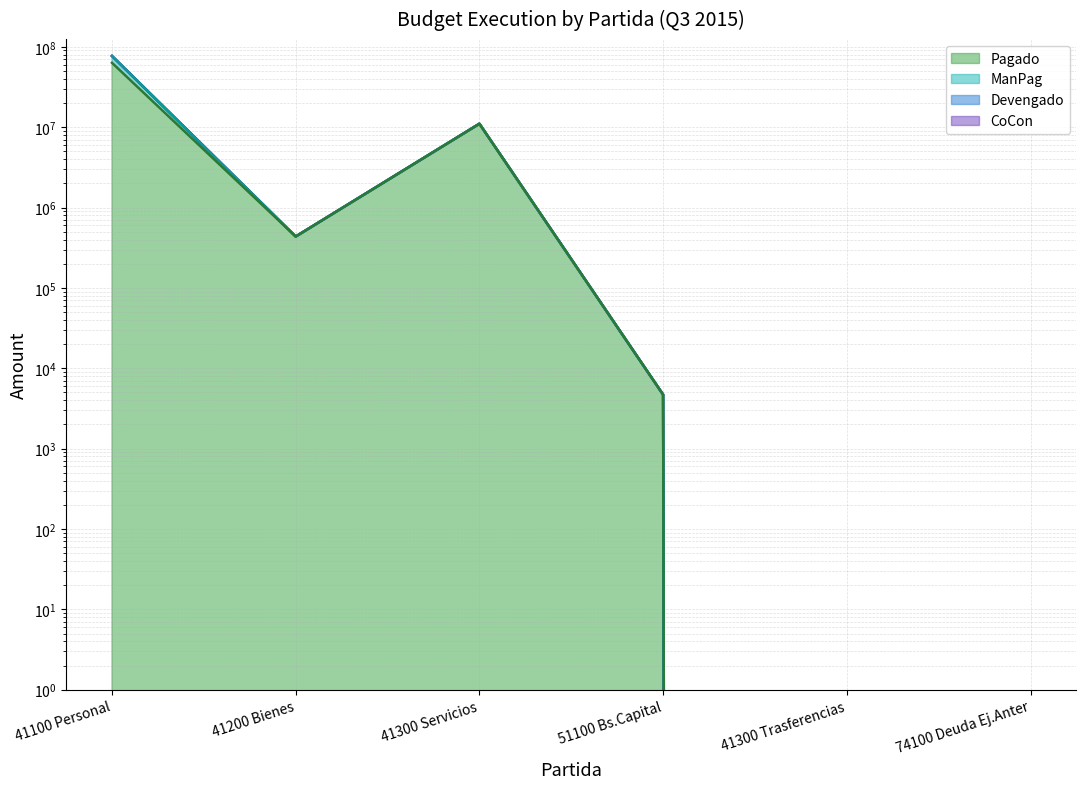

What are all the series names shown in the legend?

CoCon, Devengado, ManPag, Pagado